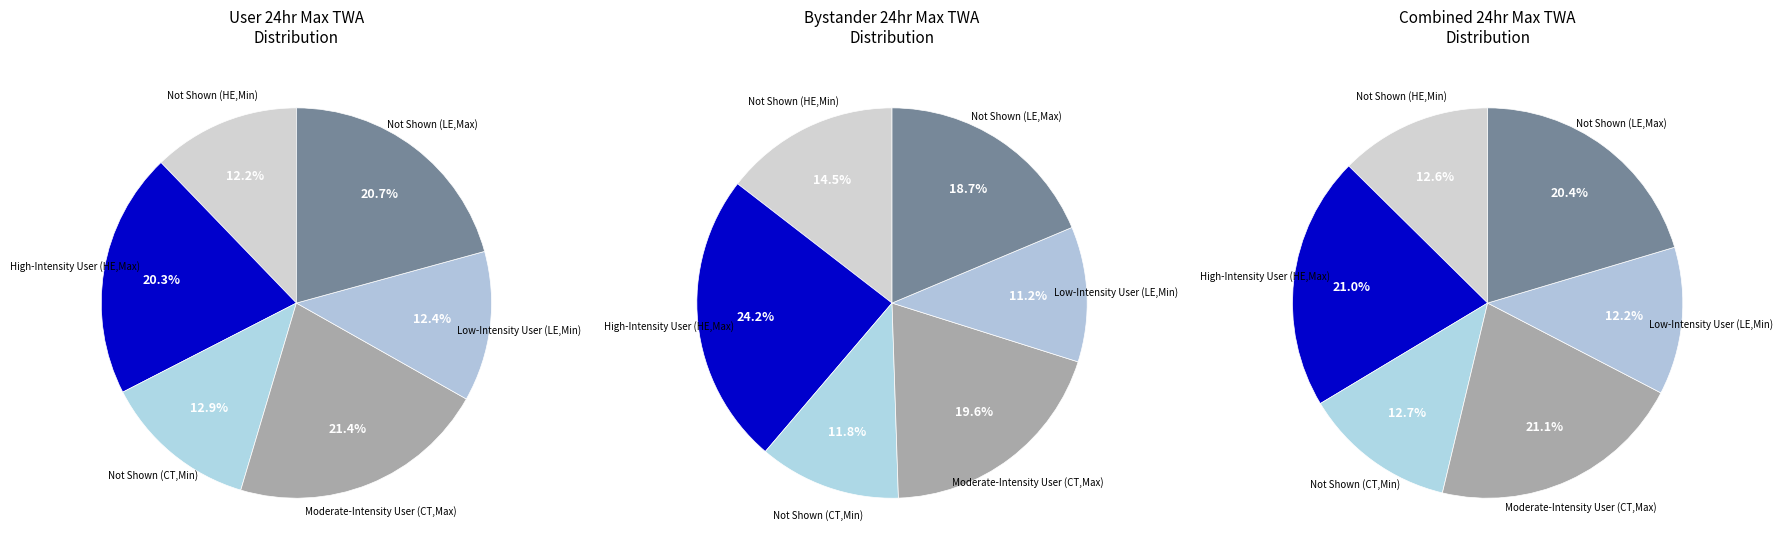

To the nearest percent, what is the difference between the 5 and 4 slice percentages?

8%